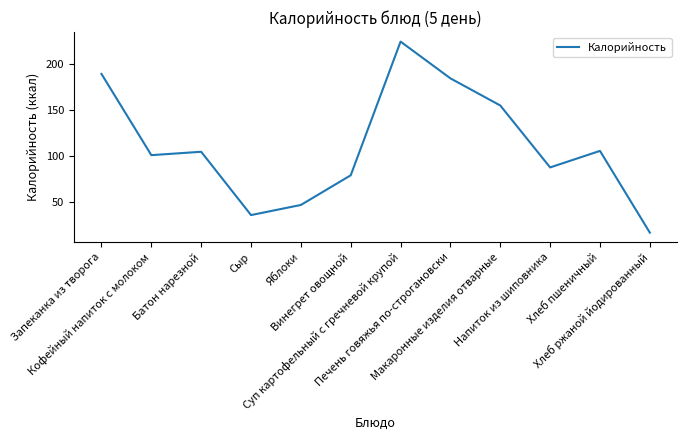

What is the sum of the values at Печень говяжья по-строгановски and Кофейный напиток с молоком?

285.7